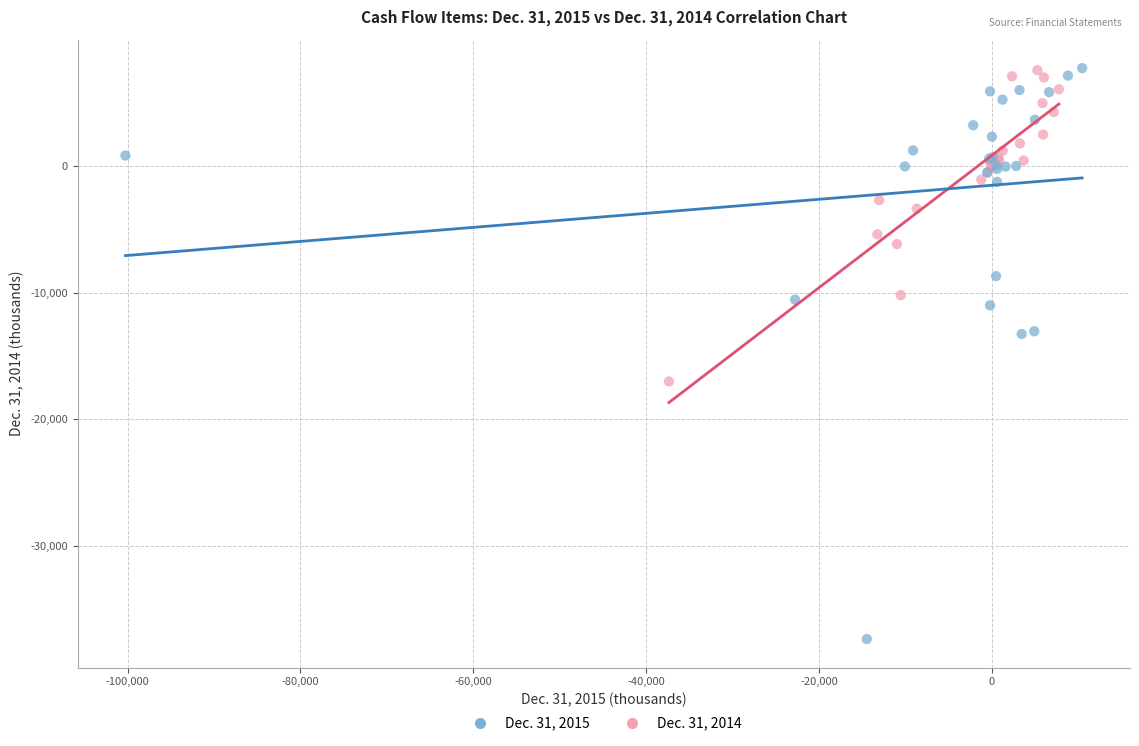

Which series contains the lowest Y value?

Dec. 31, 2015